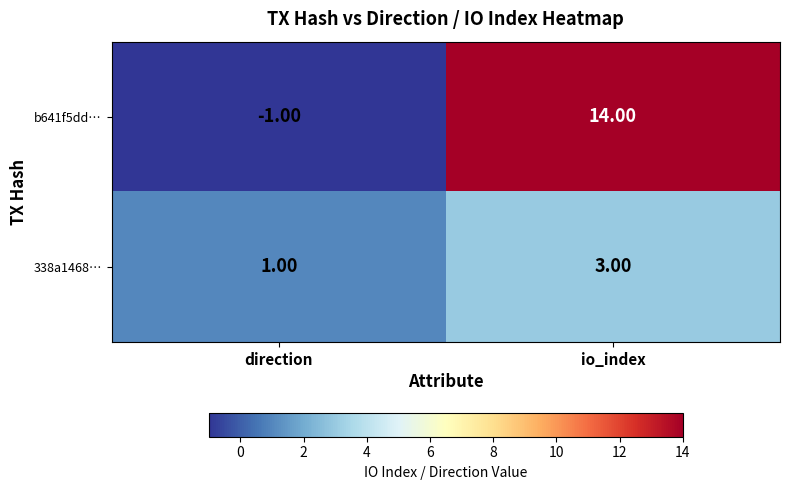

Rank the series at io_index from highest to lowest value.

b641f5dd…, 338a1468…